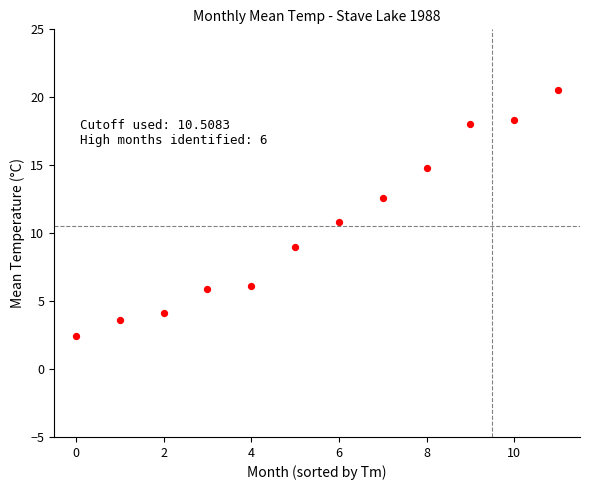

What is the range of Y values (max minus min)?

18.1